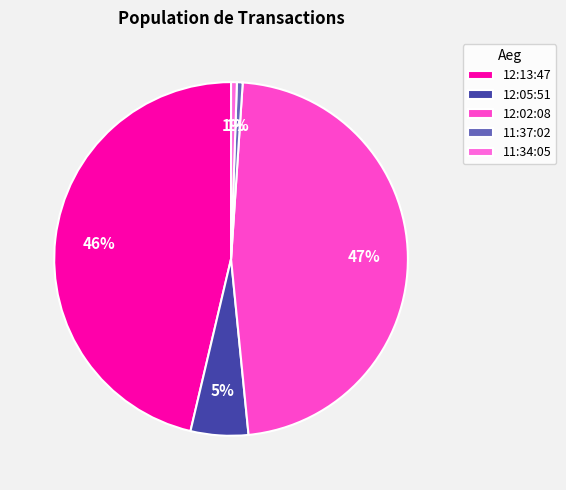

What is the ratio of the value at 11:34:05 to the value at 11:37:02?

1.0